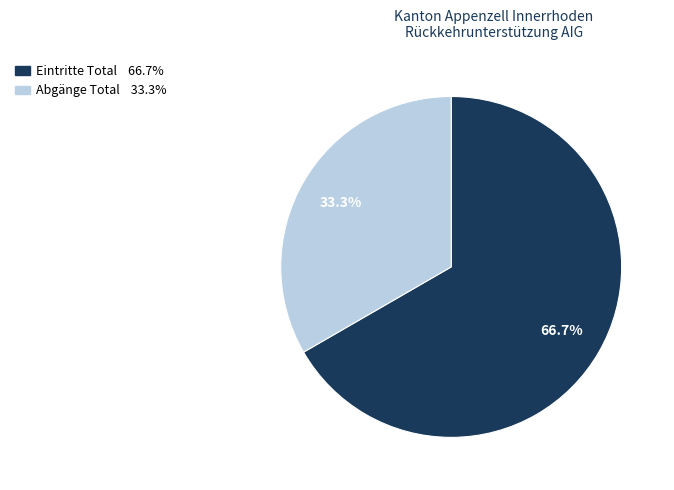

Is there a majority slice in this chart?

Yes